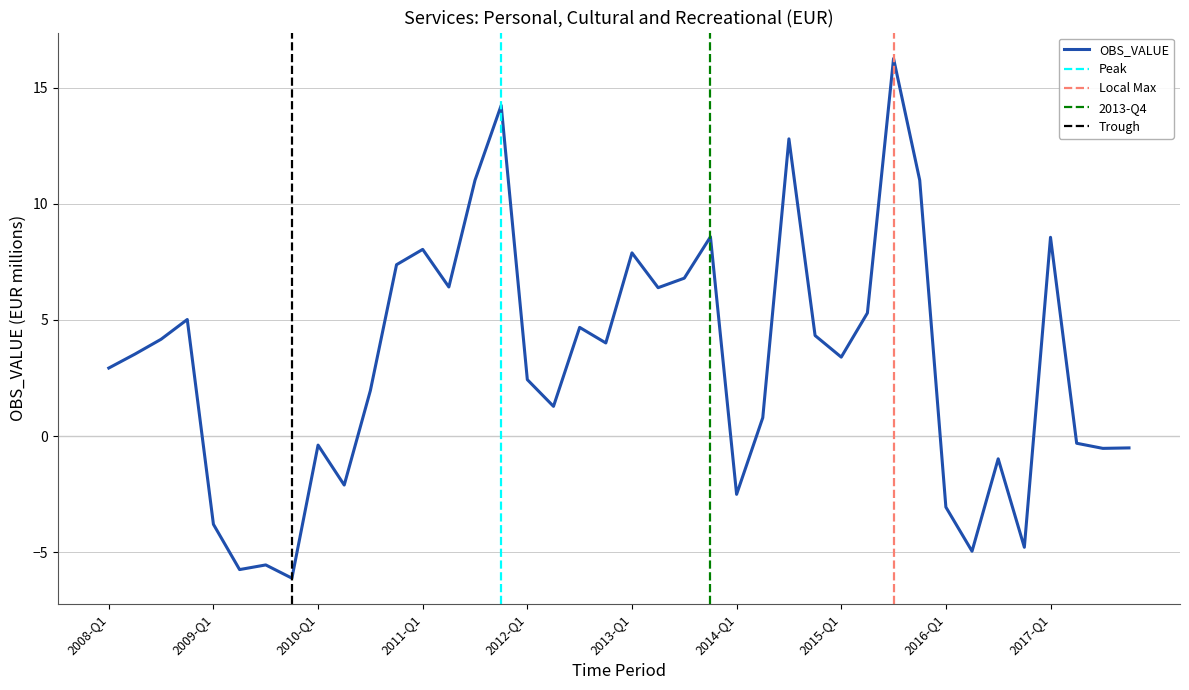

Reading left to right, list all the values displayed in this chart.

2008-Q1=2.9	2008-Q2=3.5	2008-Q3=4.2	2008-Q4=5.0	2009-Q1=-3.8	2009-Q2=-5.8	2009-Q3=-5.5	2009-Q4=-6.1	2010-Q1=-0.4	2010-Q2=-2.1	2010-Q3=2.0	2010-Q4=7.4	2011-Q1=8.0	2011-Q2=6.4	2011-Q3=11.0	2011-Q4=14.2	2012-Q1=2.4	2012-Q2=1.3	2012-Q3=4.7	2012-Q4=4.0	2013-Q1=7.9	2013-Q2=6.4	2013-Q3=6.8	2013-Q4=8.6	2014-Q1=-2.5	2014-Q2=0.8	2014-Q3=12.8	2014-Q4=4.3	2015-Q1=3.4	2015-Q2=5.3	2015-Q3=16.3	2015-Q4=11.0	2016-Q1=-3.1	2016-Q2=-5.0	2016-Q3=-1.0	2016-Q4=-4.8	2017-Q1=8.6	2017-Q2=-0.3	2017-Q3=-0.5	2017-Q4=-0.5